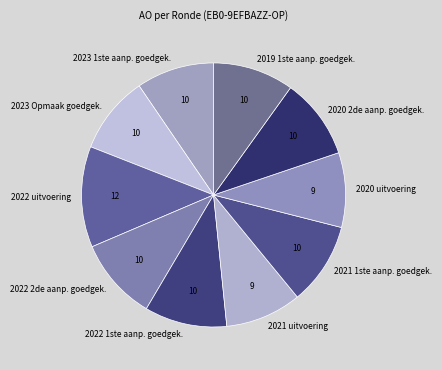

Do 2022 uitvoering and 2023 1ste aanp. goedgek. together represent more than half of the pie?

No